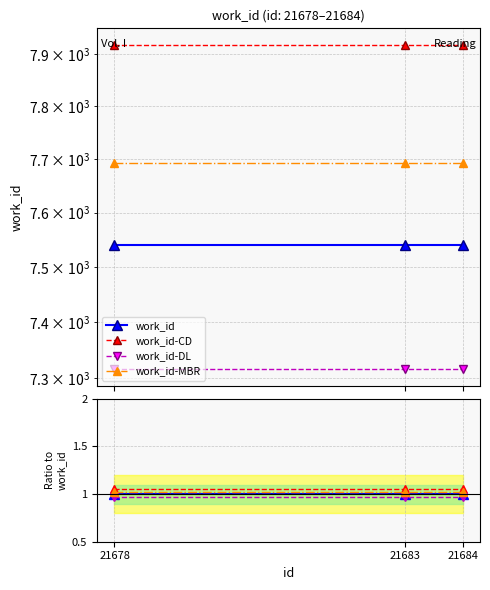

Between 21678 and 21683, which is larger?

21678